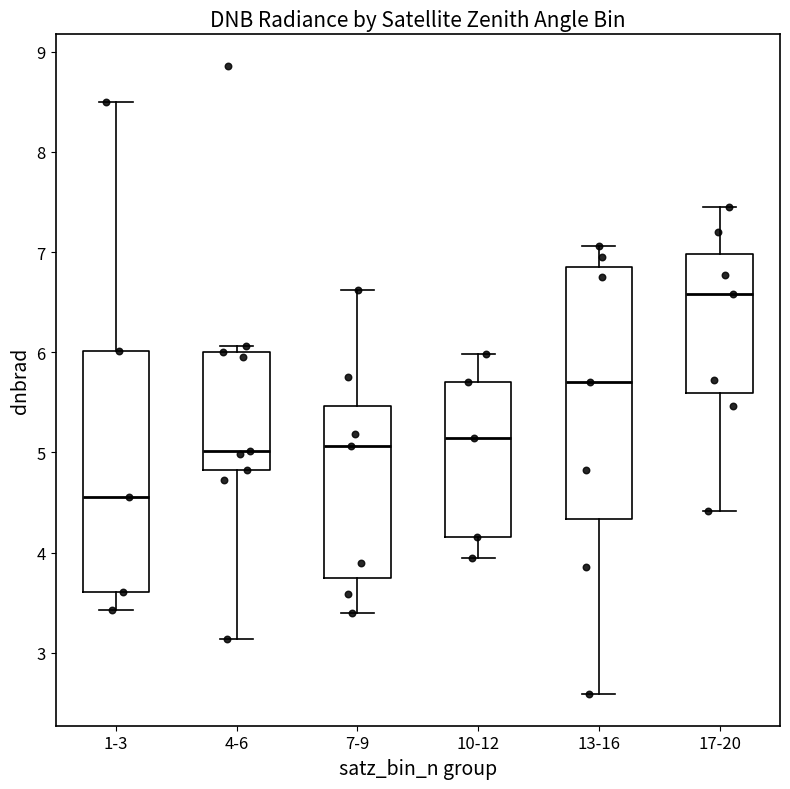

Reading left to right, read every box against the y-axis: the position of its median line, the range the box covers, and the ends of its whiskers. The values are not printed on the chart, so give them approximately, as read against the axis.

1-3: median 4.6, box 3.6 to 6.0, whiskers 3.4 to 8.5
4-6: median 5.0, box 4.8 to 6.0, whiskers 3.1 to 6.1
7-9: median 5.1, box 3.7 to 5.5, whiskers 3.4 to 6.6
10-12: median 5.1, box 4.2 to 5.7, whiskers 3.9 to 6.0
13-16: median 5.7, box 4.3 to 6.8, whiskers 2.6 to 7.1
17-20: median 6.6, box 5.6 to 7.0, whiskers 4.4 to 7.5